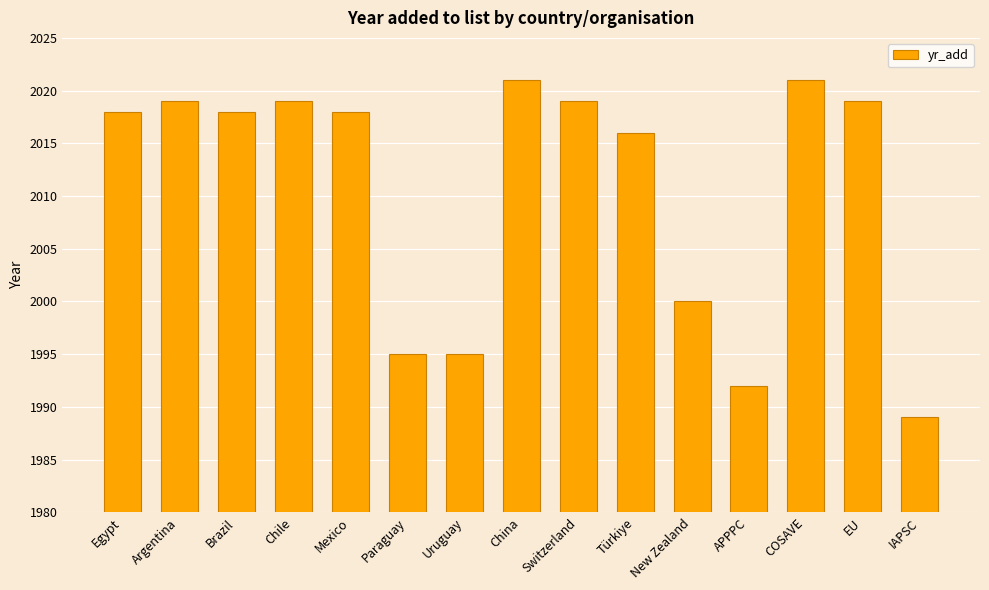

What is the maximum value shown in the chart?

2021